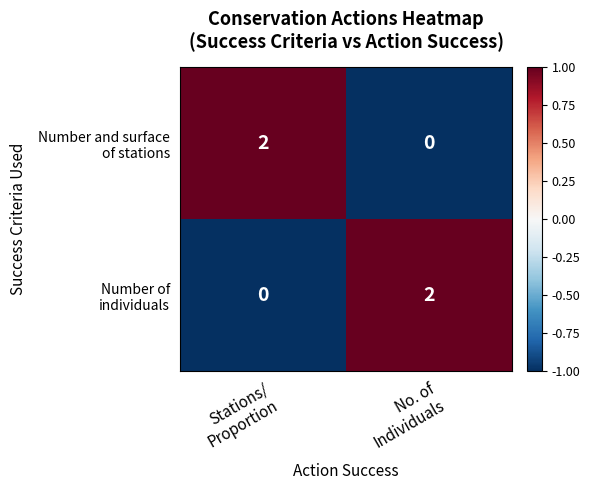

At which category does the chart reach its peak across all series?

Stations/
Proportion